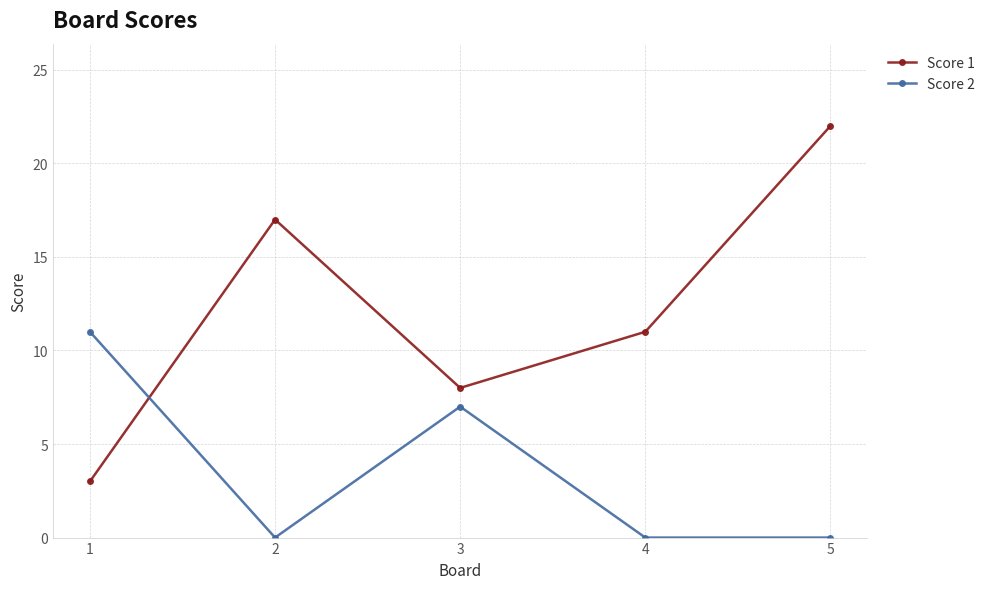

What is the value of the Score 1 point at the 1st from the left?

3